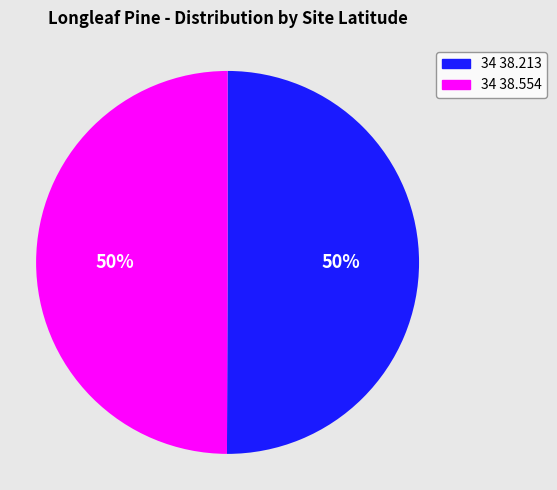

How many segments does this pie chart have?

2